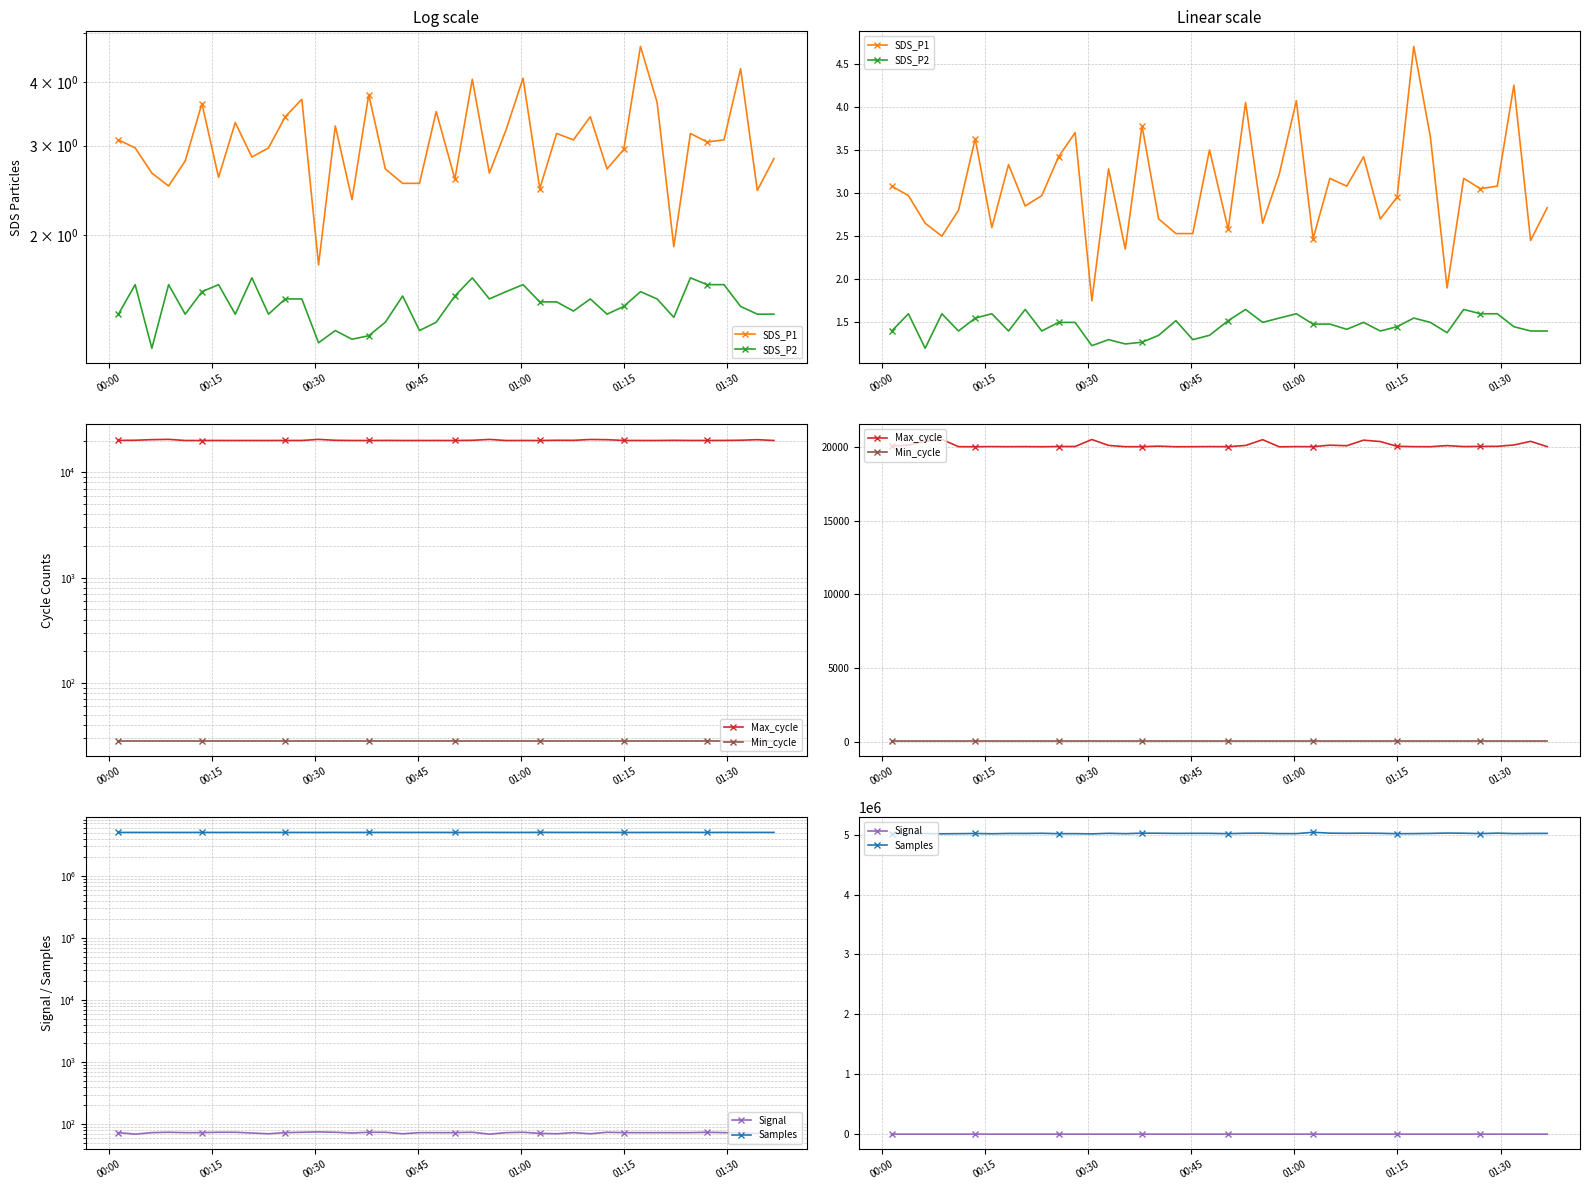

True or false: Min_cycle has more than 1 interior local peaks.

False